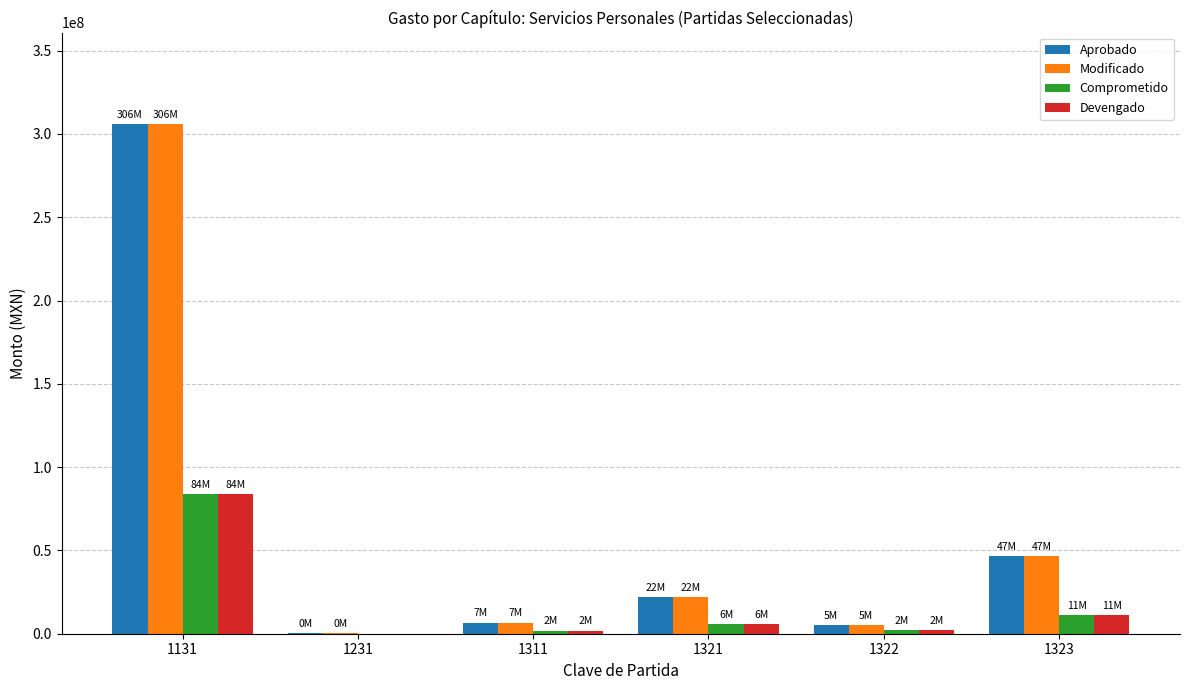

True or false: Aprobado has a value of 21922010.0 at 1321.

True